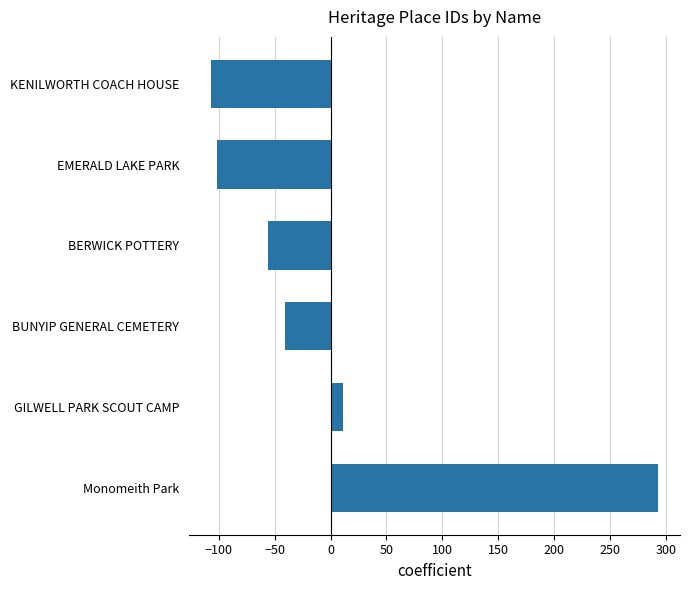

What is the value of the 2nd bar from the top?

-101.5